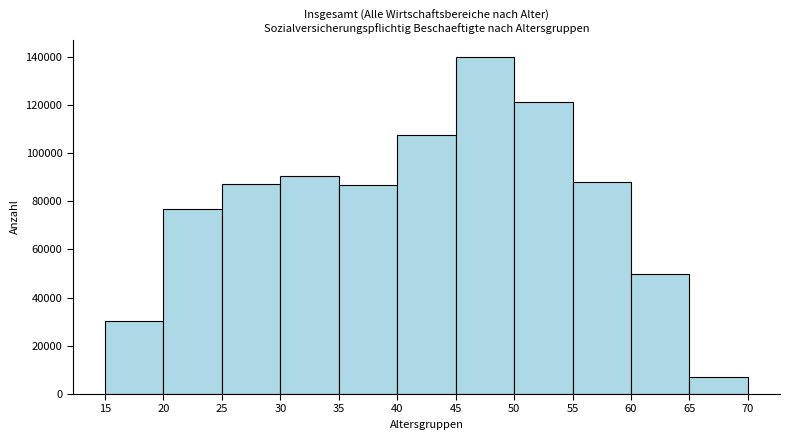

Which range on the x-axis has the tallest bar?

45 to 50